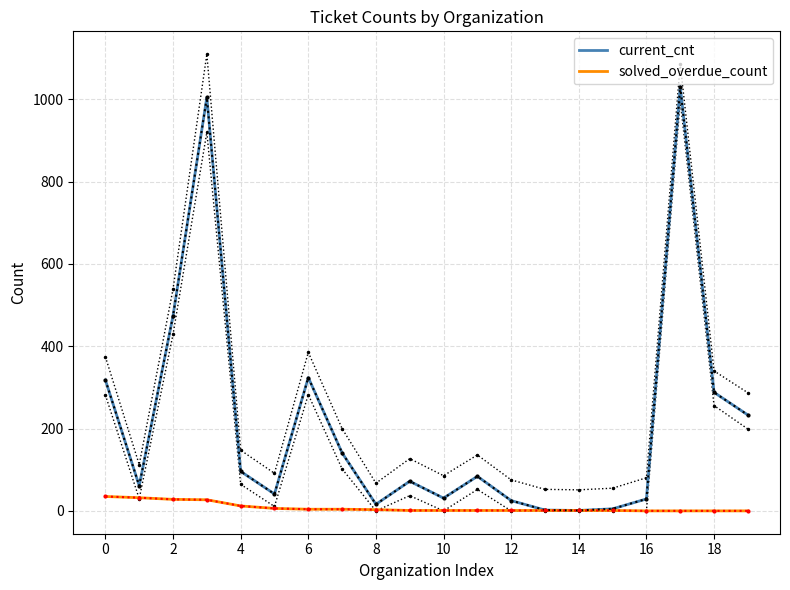

True or false: solved_overdue_count has a value of 13 at 0.

False